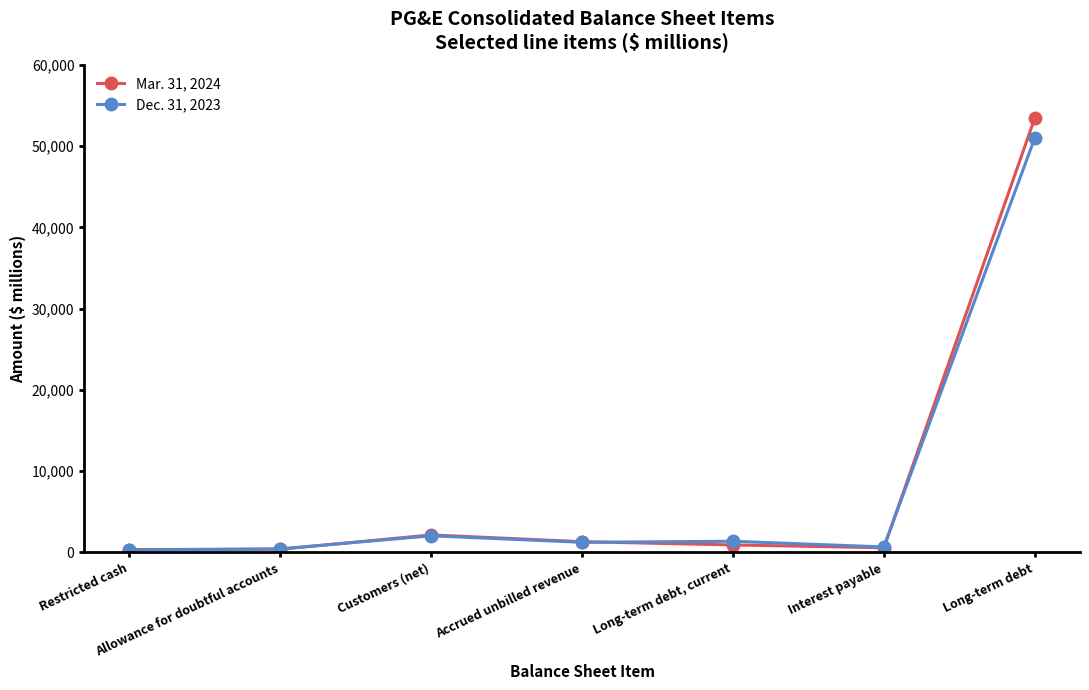

What is the sum of the Mar. 31, 2024 values at Accrued unbilled revenue and Restricted cash?

1685